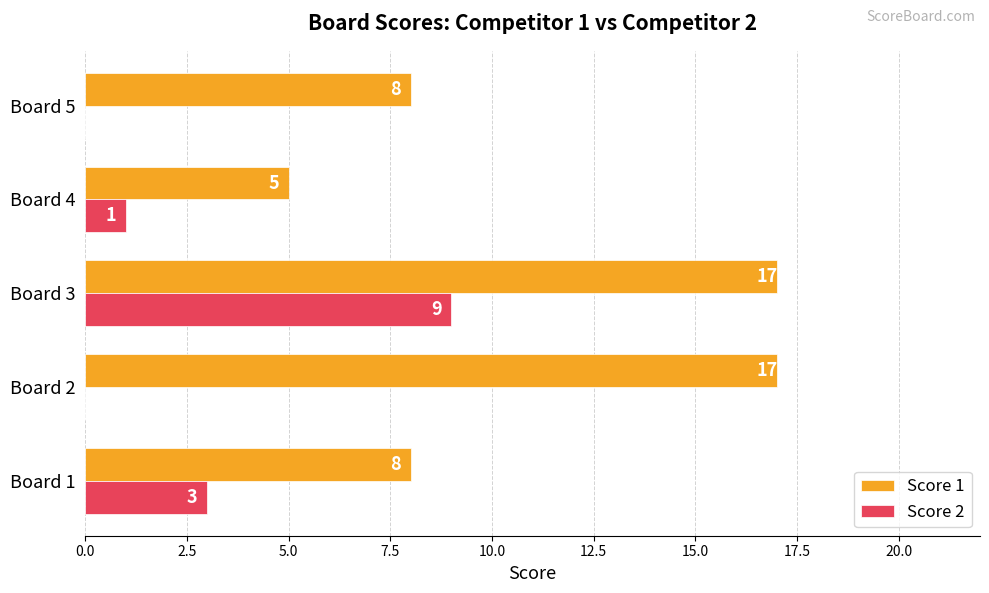

What is the sum of the Score 2 values at Board 1 and Board 2?

3